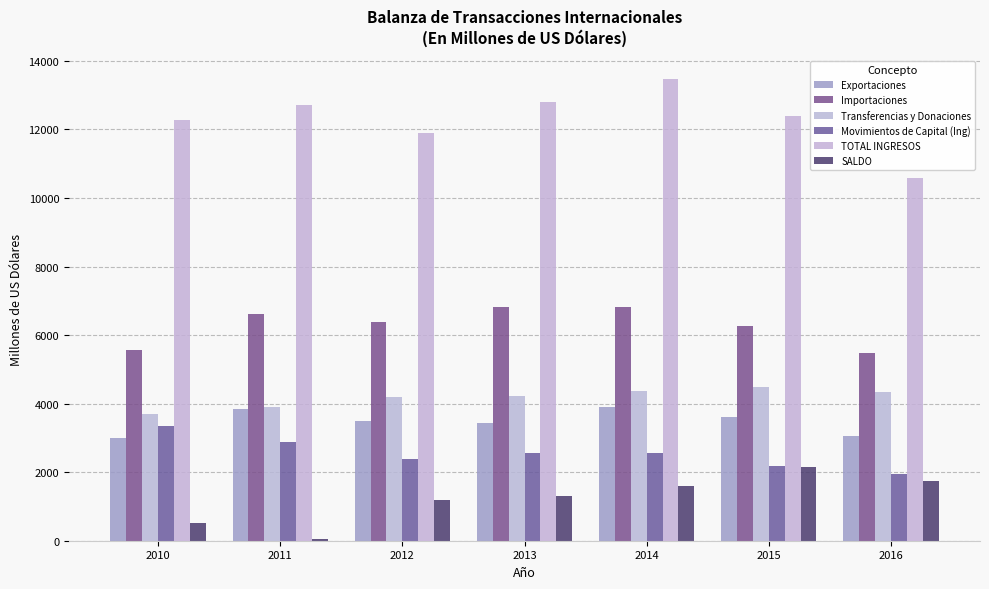

What value does the Transferencias y Donaciones series have at 2012?

4189.1